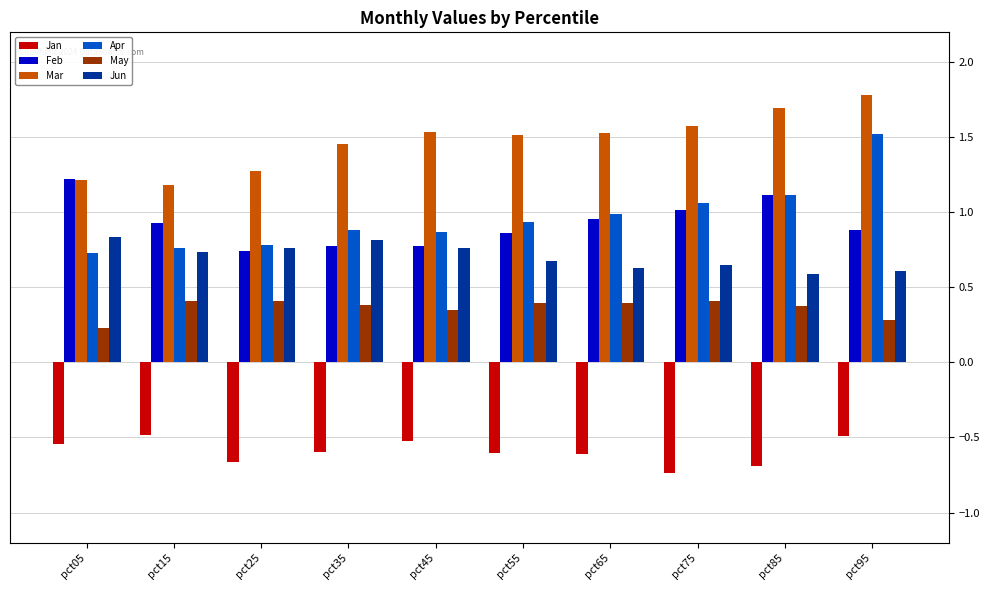

Is it true that May equals 0.4 at pct35?

True